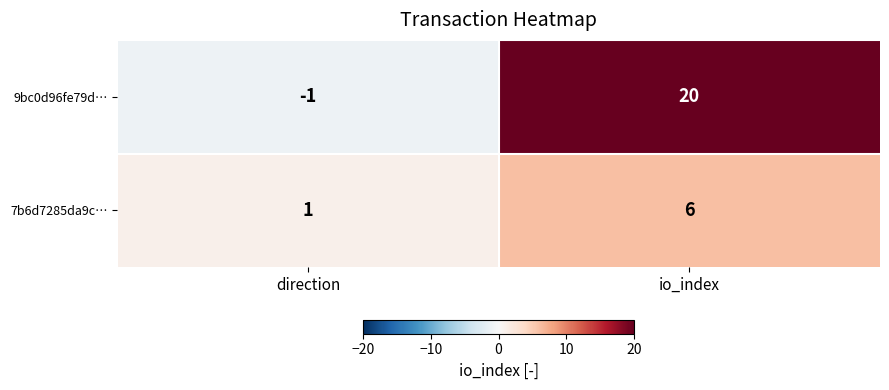

What is the approximate value of 9bc0d96fe79d… at io_index, to the nearest 5?

20